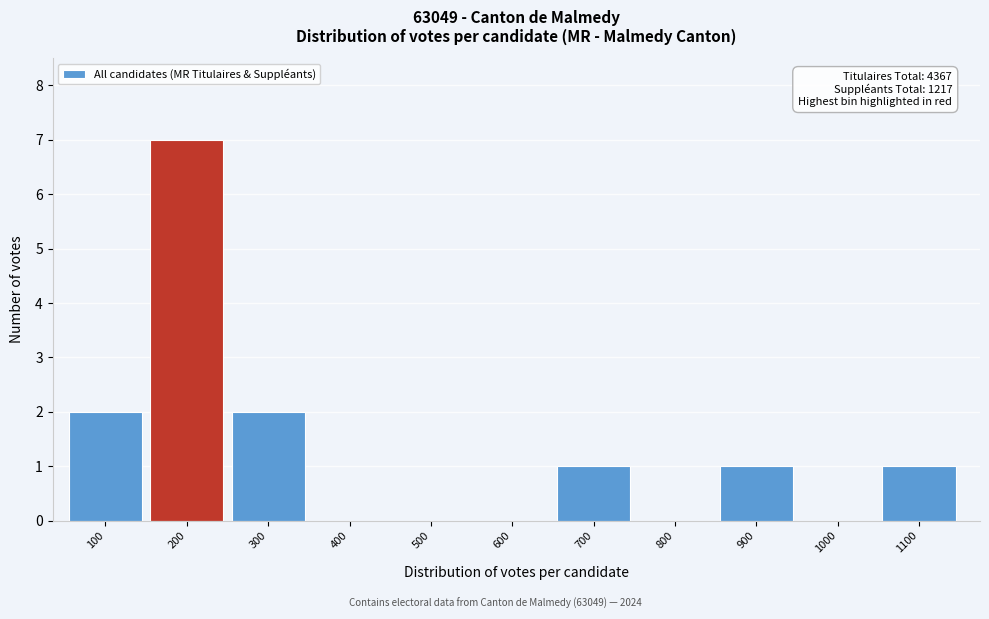

Reading left to right, what are all the values shown in this chart?

100=2	200=7	300=2	400=0	500=0	600=0	700=1	800=0	900=1	1000=0	1100=1